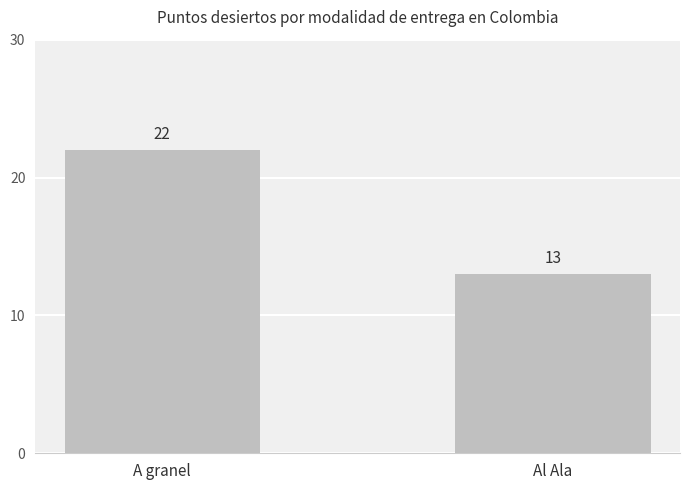

Count the number of data series in this chart.

1